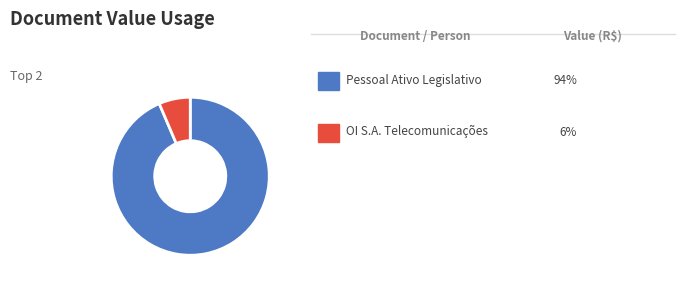

Count the number of slices in the pie.

2